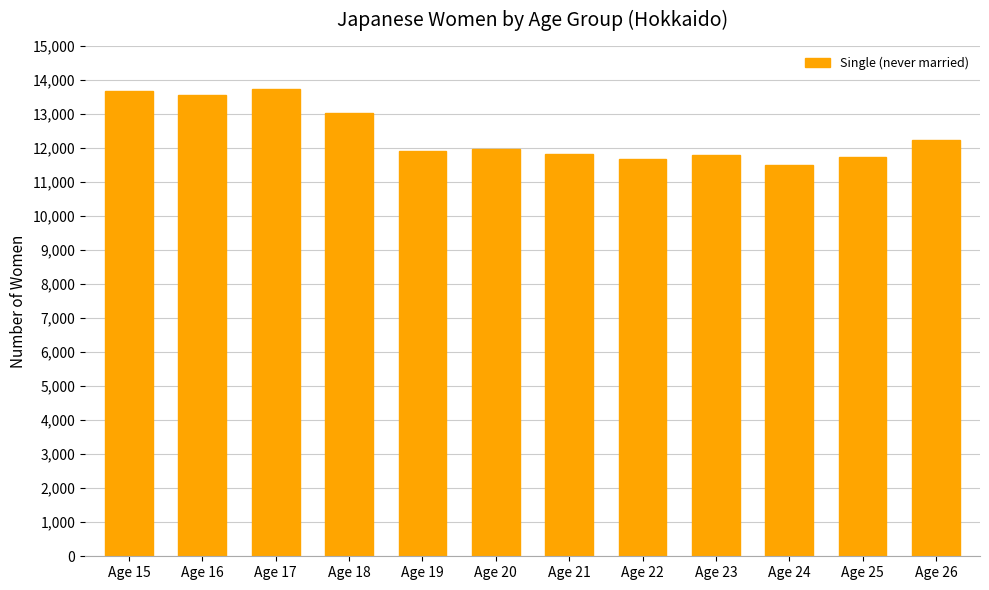

What is the value of the 7th bar from the left?

11818